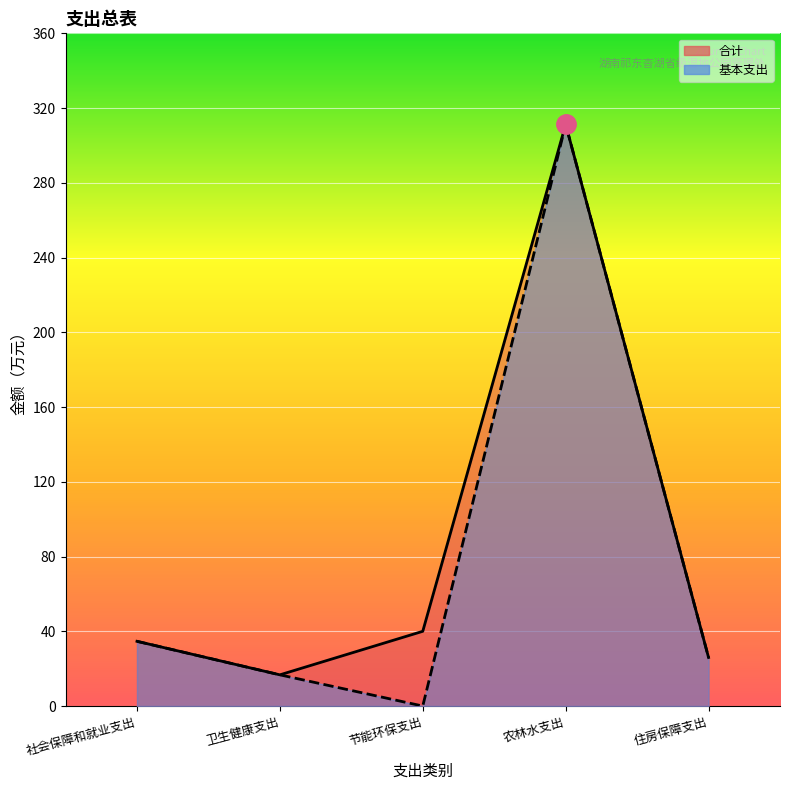

How many series are shown in this chart?

2